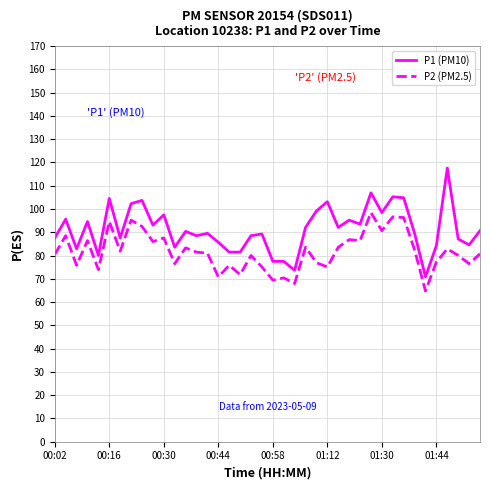

True or false: P1 (PM10) and P2 (PM2.5) cross at least once.

False